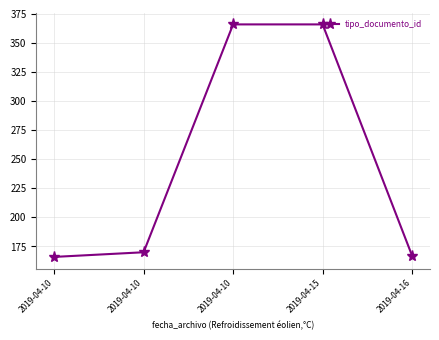

What is the smallest value displayed?

166